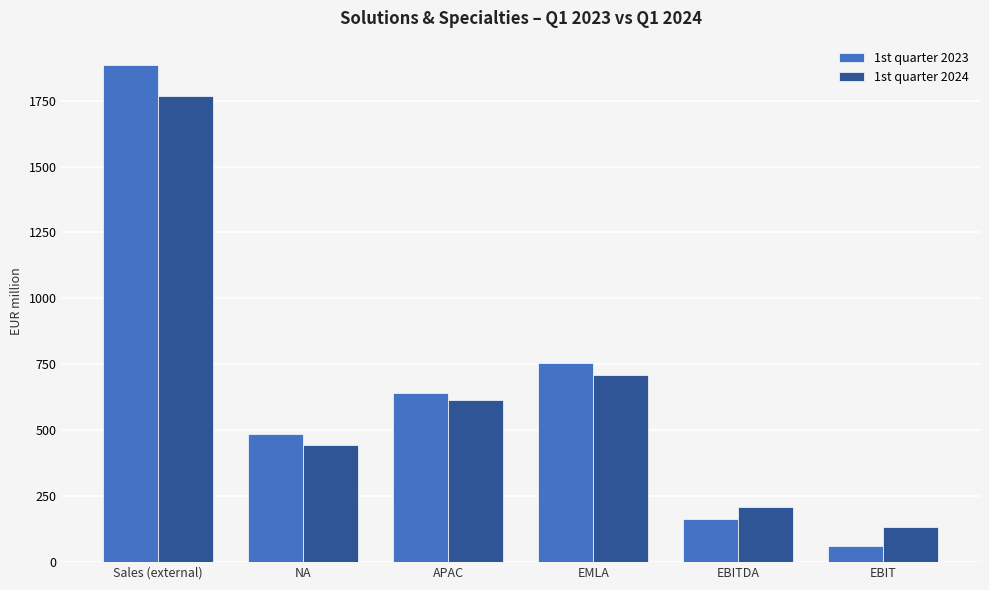

Read the 1st quarter 2023 value at Sales (external).

1883